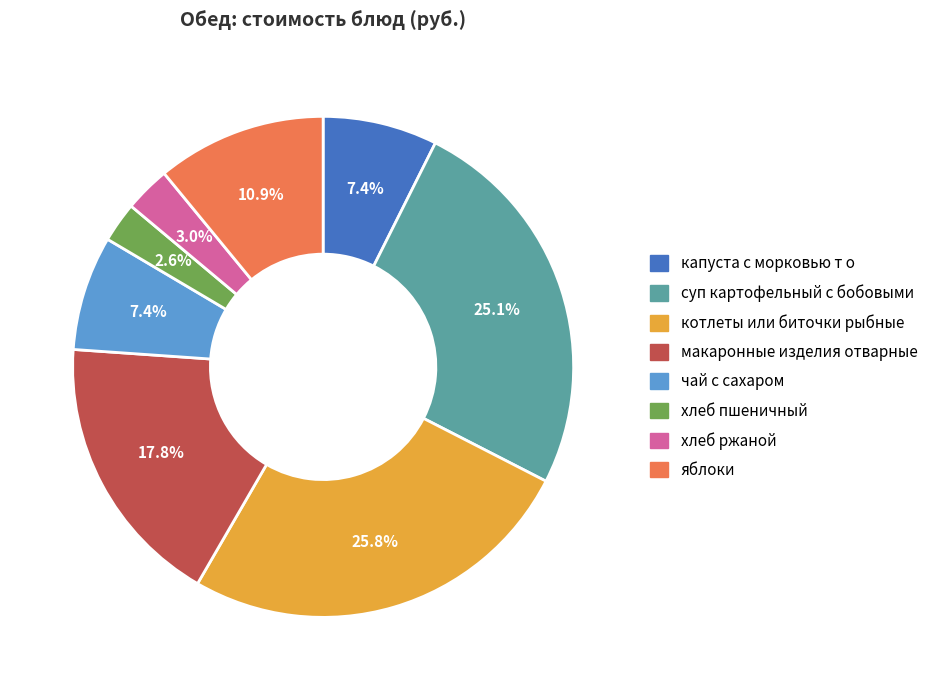

To the nearest percent, what is the combined percentage of хлеб ржаной and яблоки?

14%